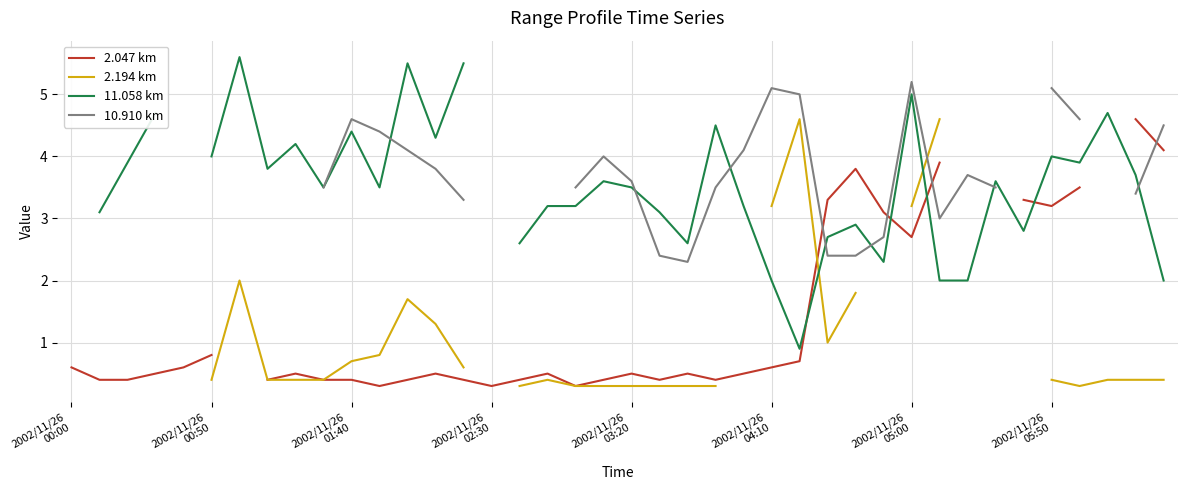

In 11.058 km, how many points are higher than both neighbors (excluding endpoints)?

11